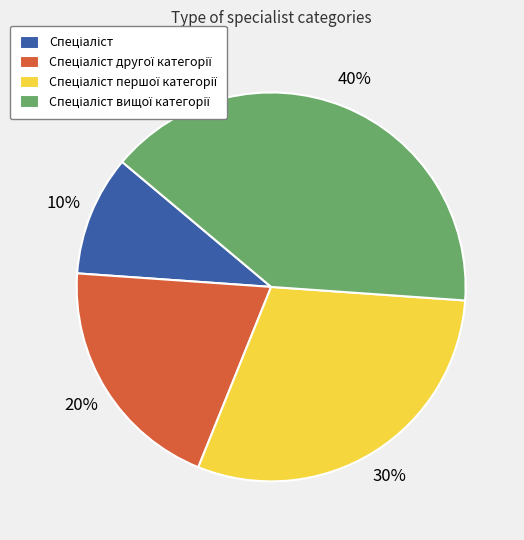

To the nearest percent, what is the average slice percentage?

25%